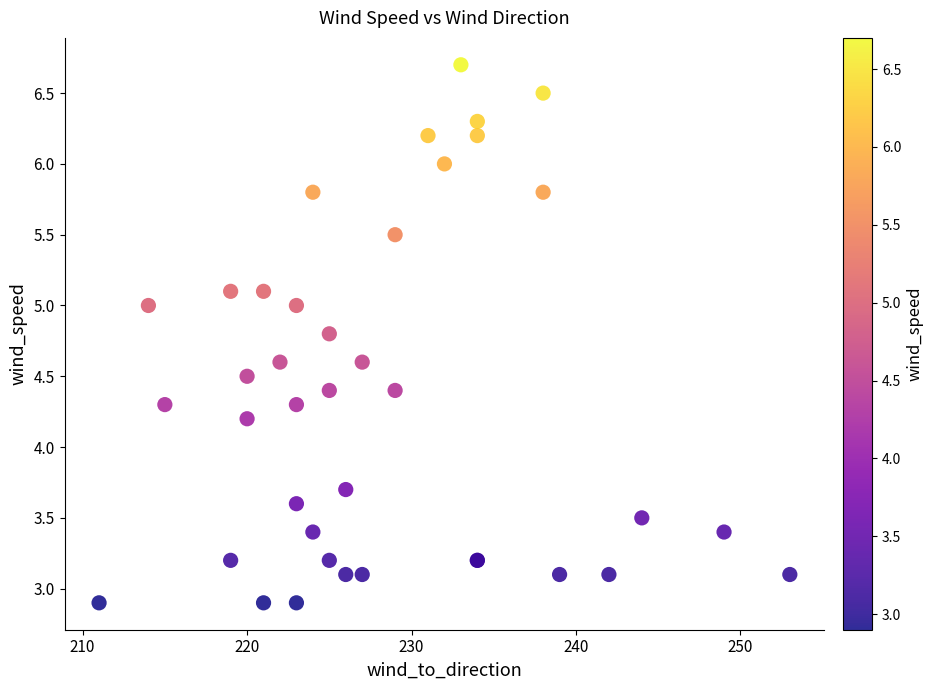

What Y value in the scatter plot is closest to 4?

4.2